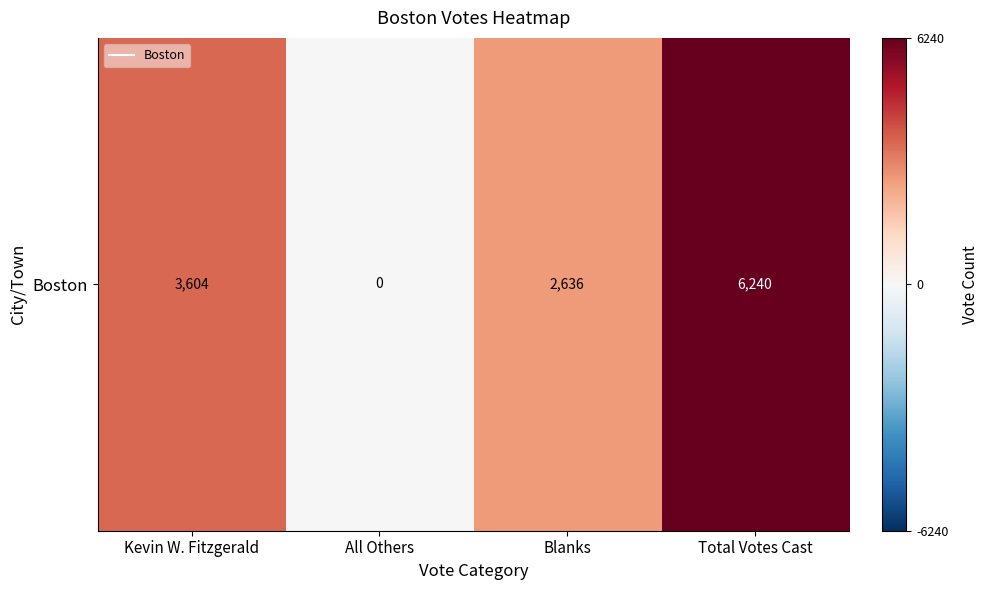

How many values are below 3604?

2